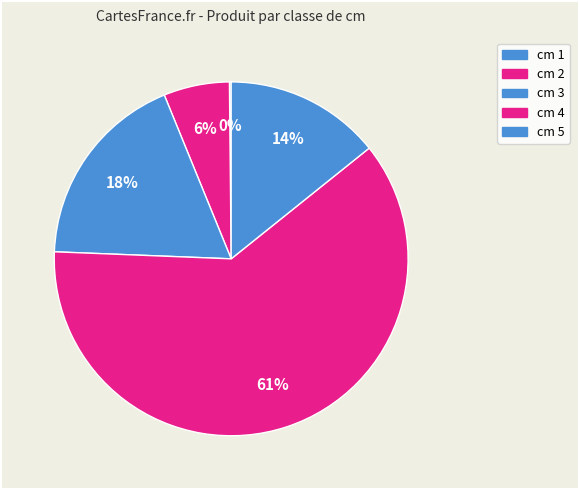

Rank the categories by value from highest to lowest.

cm 4, cm 3, cm 5, cm 2, cm 1